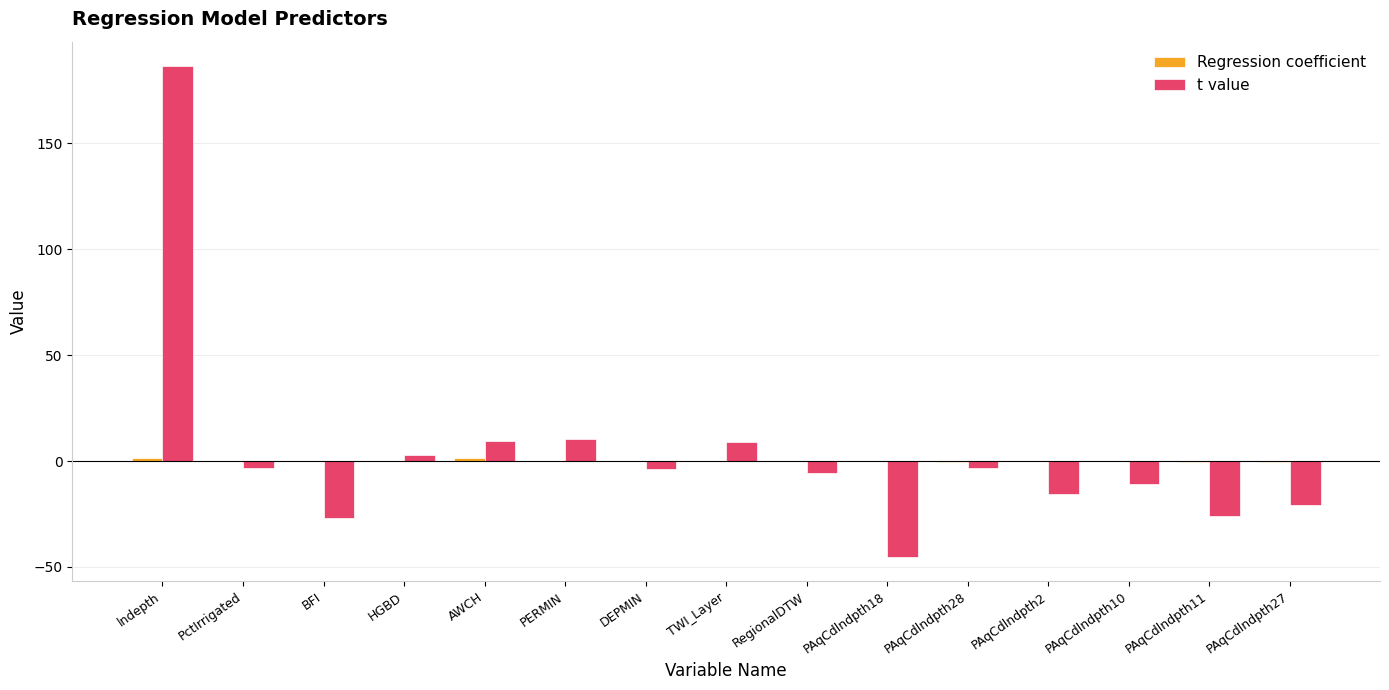

At which label does t value reach its peak?

lndepth